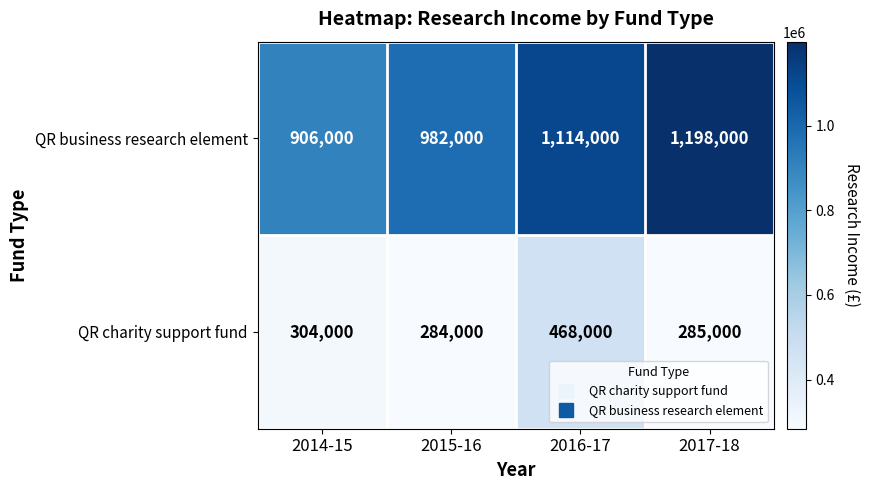

Which series changed the most between 2014-15 and 2016-17?

QR business research element